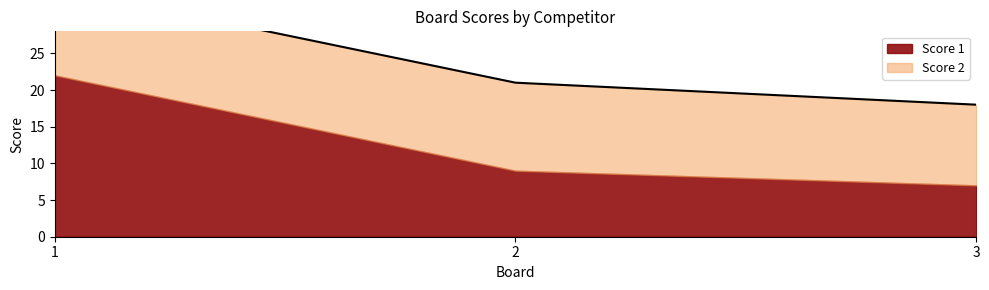

Reading left to right, extract all data points from this chart.

34	21	18